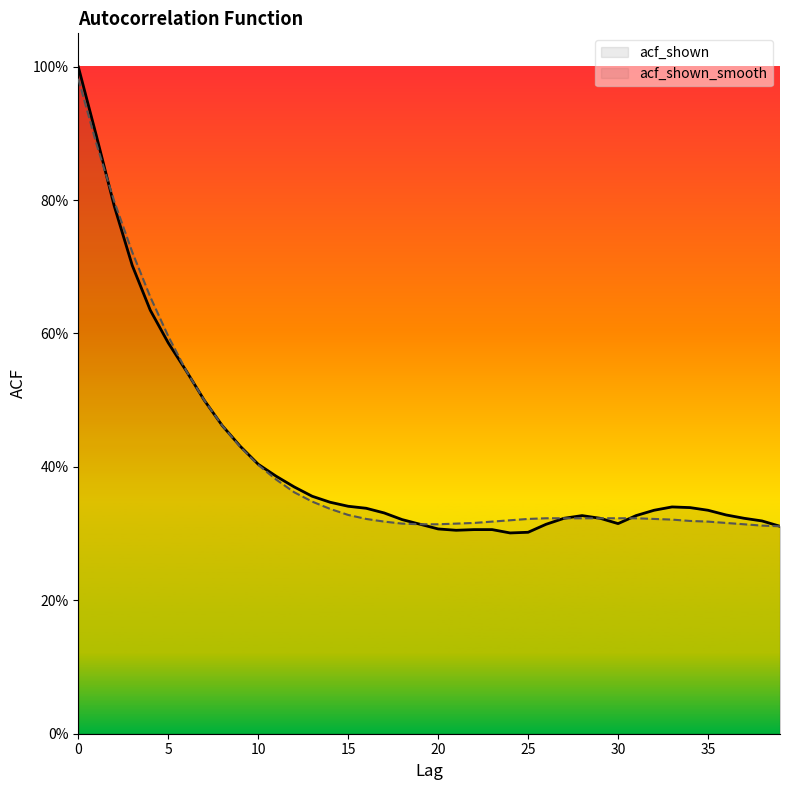

What is the lowest value of the acf_shown series?

0.3